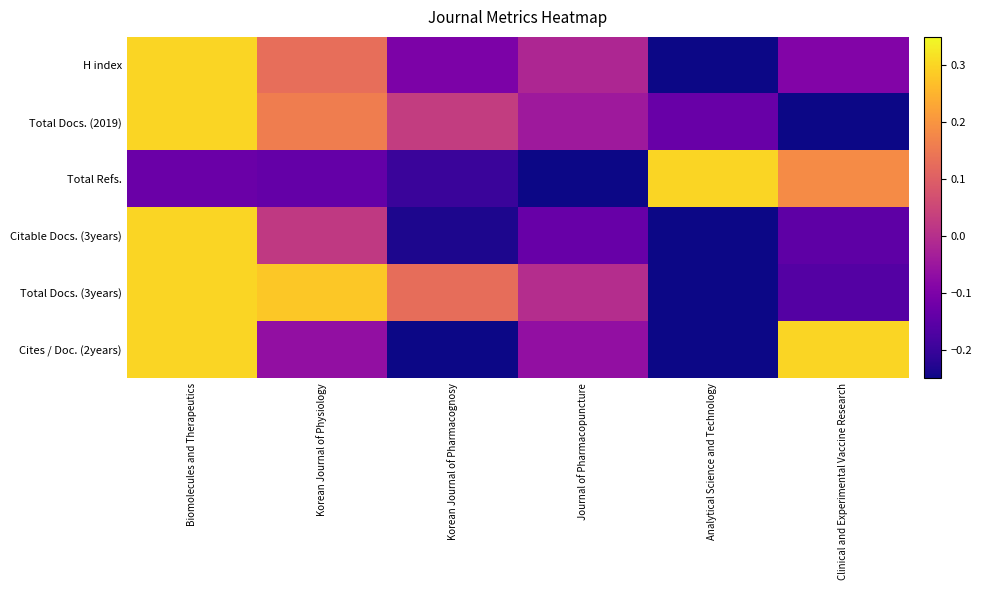

Reading left to right, transcribe all the data shown in this chart.

H index: Biomolecules and Therapeutics=0.3	Korean Journal of Physiology=0.1	Korean Journal of Pharmacognosy=-0.1	Journal of Pharmacopuncture=-0.0	Analytical Science and Technology=-0.2	Clinical and Experimental Vaccine Research=-0.1
Total Docs. (2019): Biomolecules and Therapeutics=0.3	Korean Journal of Physiology=0.2	Korean Journal of Pharmacognosy=0.0	Journal of Pharmacopuncture=-0.0	Analytical Science and Technology=-0.1	Clinical and Experimental Vaccine Research=-0.2
Total Refs.: Biomolecules and Therapeutics=-0.1	Korean Journal of Physiology=-0.1	Korean Journal of Pharmacognosy=-0.2	Journal of Pharmacopuncture=-0.2	Analytical Science and Technology=0.3	Clinical and Experimental Vaccine Research=0.2
Citable Docs. (3years): Biomolecules and Therapeutics=0.3	Korean Journal of Physiology=0.0	Korean Journal of Pharmacognosy=-0.2	Journal of Pharmacopuncture=-0.1	Analytical Science and Technology=-0.2	Clinical and Experimental Vaccine Research=-0.1
Total Docs. (3years): Biomolecules and Therapeutics=0.3	Korean Journal of Physiology=0.3	Korean Journal of Pharmacognosy=0.1	Journal of Pharmacopuncture=-0.0	Analytical Science and Technology=-0.2	Clinical and Experimental Vaccine Research=-0.2
Cites / Doc. (2years): Biomolecules and Therapeutics=0.3	Korean Journal of Physiology=-0.1	Korean Journal of Pharmacognosy=-0.2	Journal of Pharmacopuncture=-0.1	Analytical Science and Technology=-0.2	Clinical and Experimental Vaccine Research=0.3